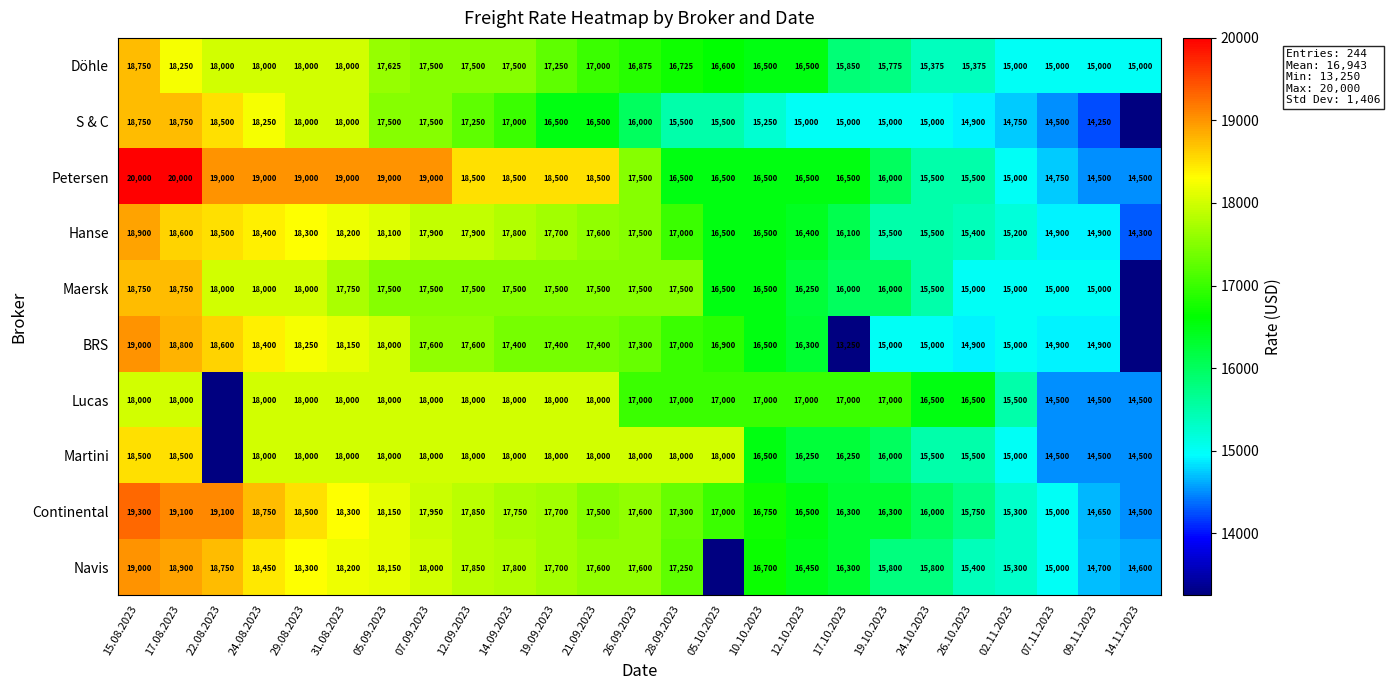

Is the value of Navis at 02.11.2023 greater than the value of Lucas at 19.10.2023?

No